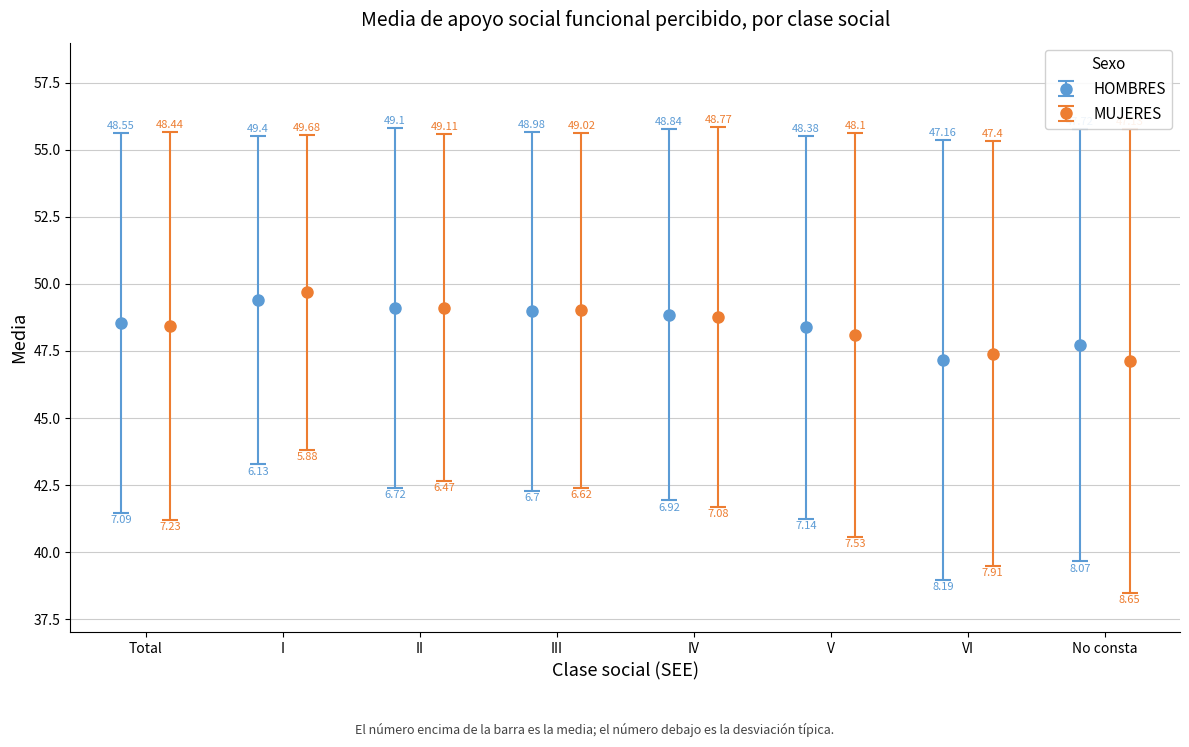

Reading left to right, what are all the values shown in this chart?

HOMBRES_media: 48.5	49.4	49.1	49.0	48.8	48.4	47.2	47.7
HOMBRES_dt: 7.1	6.1	6.7	6.7	6.9	7.1	8.2	8.1
MUJERES_media: 48.4	49.7	49.1	49.0	48.8	48.1	47.4	47.1
MUJERES_dt: 7.2	5.9	6.5	6.6	7.1	7.5	7.9	8.7